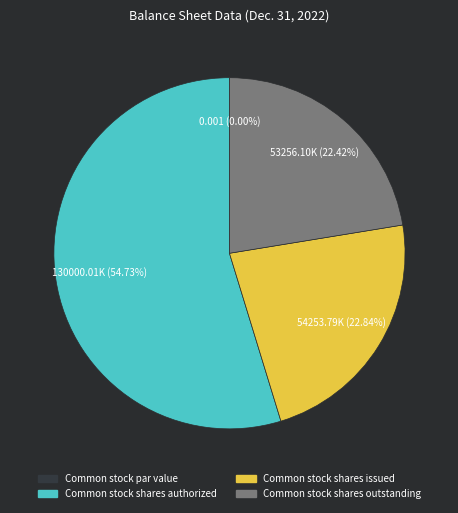

To the nearest percent, what is the difference between the Common stock par value and Common stock shares outstanding slice percentages?

22%